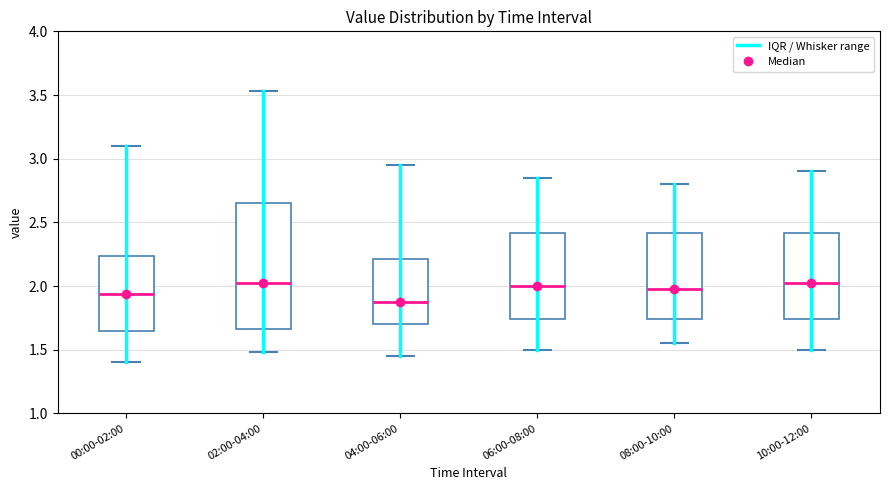

Where does the median line of the box for 04:00-06:00 sit on the y-axis? The values are not printed on the chart, so give them approximately, as read against the axis.

1.90